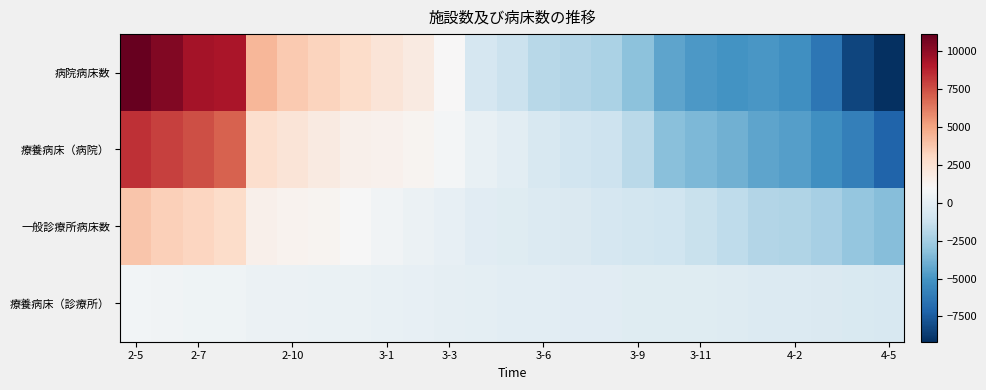

Reading left to right, extract all data points from this chart.

病院病床数: 11111.0	10390.0	9435.0	9220.0	4311.0	3642.0	3246.0	2829.0	2295.0	1895.0	1020.0	-710.0	-1169.0	-1831.0	-1988.0	-2196.0	-3158.0	-4411.0	-4833.0	-5058.0	-4947.0	-5215.0	-6359.0	-8356.0	-9163.0
療養病床（病院）: 8416.6	7899.6	7492.6	6952.6	2659.6	2263.6	1878.6	1516.6	1408.6	1221.6	780.6	208.6	-58.4	-679.4	-953.4	-1148.4	-1792.4	-3227.4	-3563.4	-3930.4	-4376.4	-4615.4	-5279.4	-5943.4	-7132.4
一般診療所病床数: 3754.4	3392.4	3177.4	2852.4	1500.4	1359.4	1260.4	950.4	628.4	402.4	119.4	-147.6	-225.6	-377.6	-461.6	-691.6	-877.6	-1014.6	-1262.6	-1564.6	-1979.6	-2105.6	-2428.6	-2948.6	-3312.6
療養病床（診療所）: 726.7	591.7	560.7	519.7	384.7	374.7	326.7	265.7	206.7	120.7	90.7	-52.3	-86.3	-130.3	-135.3	-165.3	-241.3	-246.3	-276.3	-319.3	-376.3	-412.3	-508.3	-596.3	-622.3